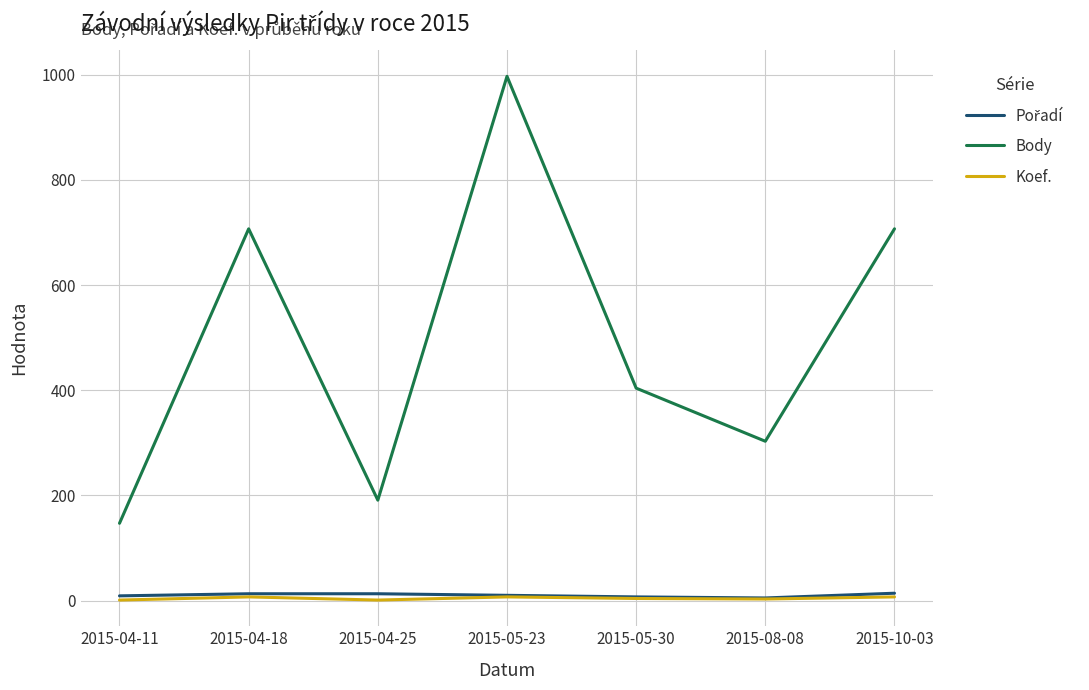

What is the greatest value displayed?

997